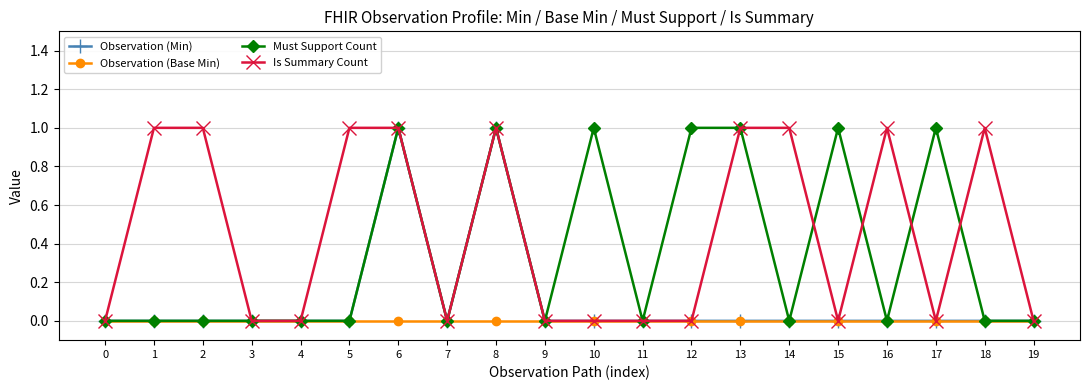

The Must Support Count series shows 1 at 15. True or false?

True